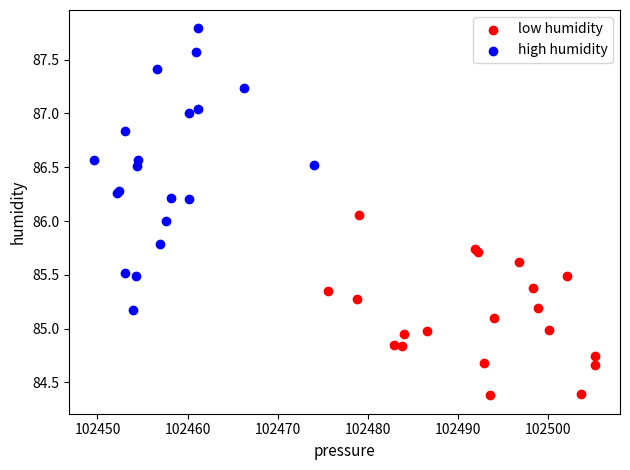

What are all the series names shown in the legend?

low humidity, high humidity